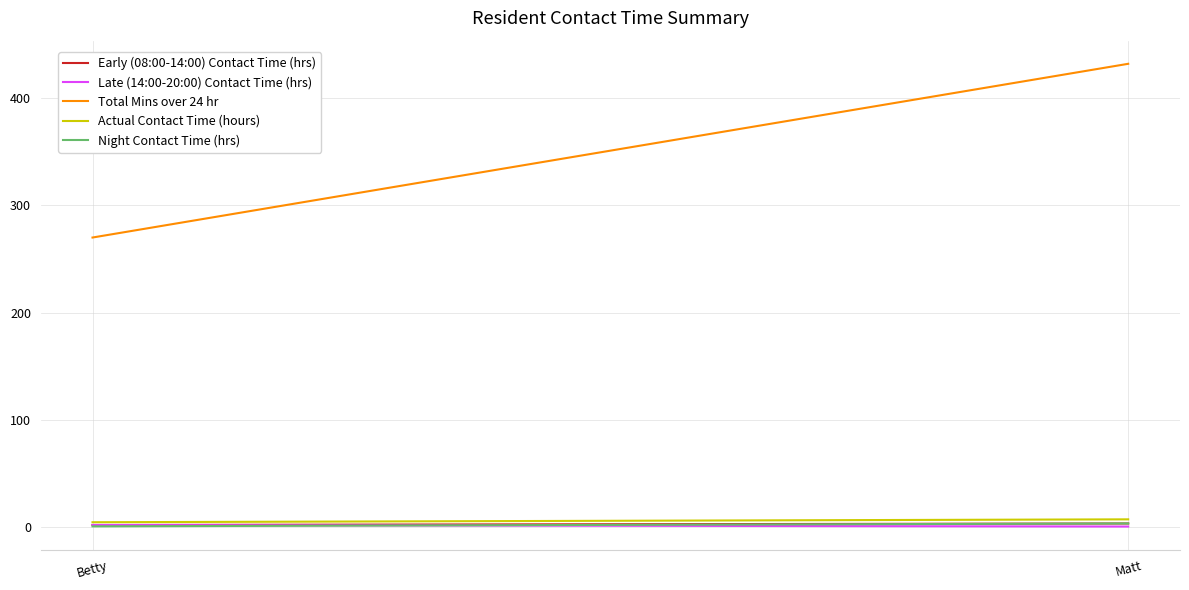

Is the value of Total Mins over 24 hr at Betty greater than the value of Night Contact Time (hrs) at Matt?

Yes